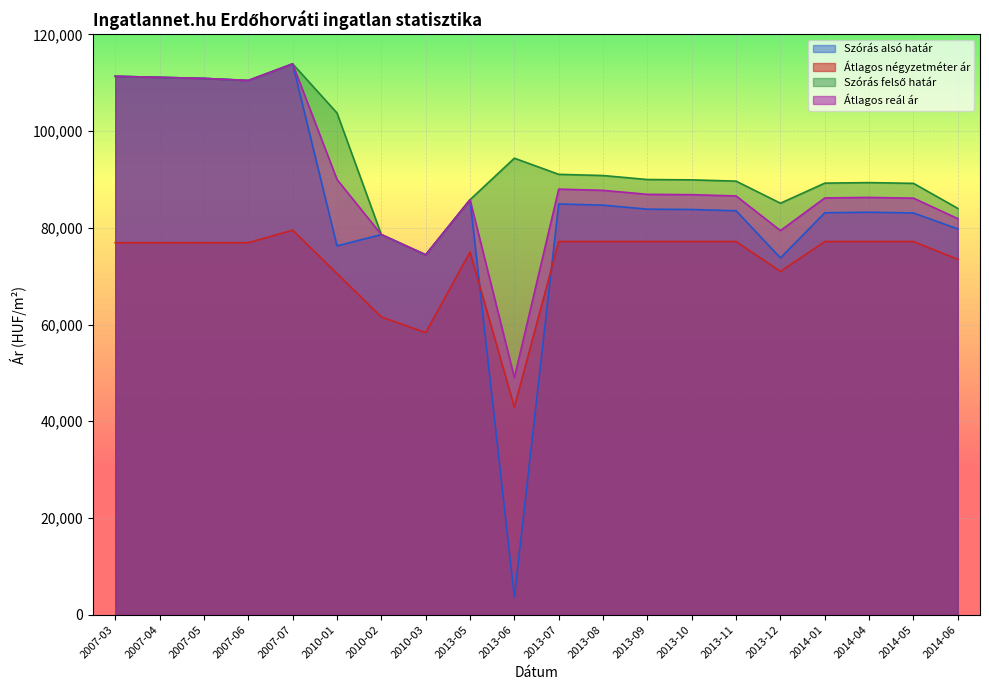

Reading left to right, what are all the values shown in this chart?

Szórás alsó határ: 111346	111128	110910	110479	113917	76268	78611	74430	85822	3661	84942	84693	83867	83800	83536	73781	83121	83230	83077	79782
Átlagos négyzetméter ár: 76923	76923	76923	76923	79523	70548	61574	58333	75000	42916	77166	77166	77166	77166	77166	71000	77166	77166	77166	73500
Szórás felső határ: 111346	111128	110910	110479	113917	103764	78611	74430	85822	94405	91068	90819	89993	89926	89662	85093	89247	89356	89203	84024
Átlagos reál ár: 111346	111128	110910	110479	113917	90016	78611	74430	85822	49033	88005	87756	86930	86863	86599	79437	86184	86293	86140	81903